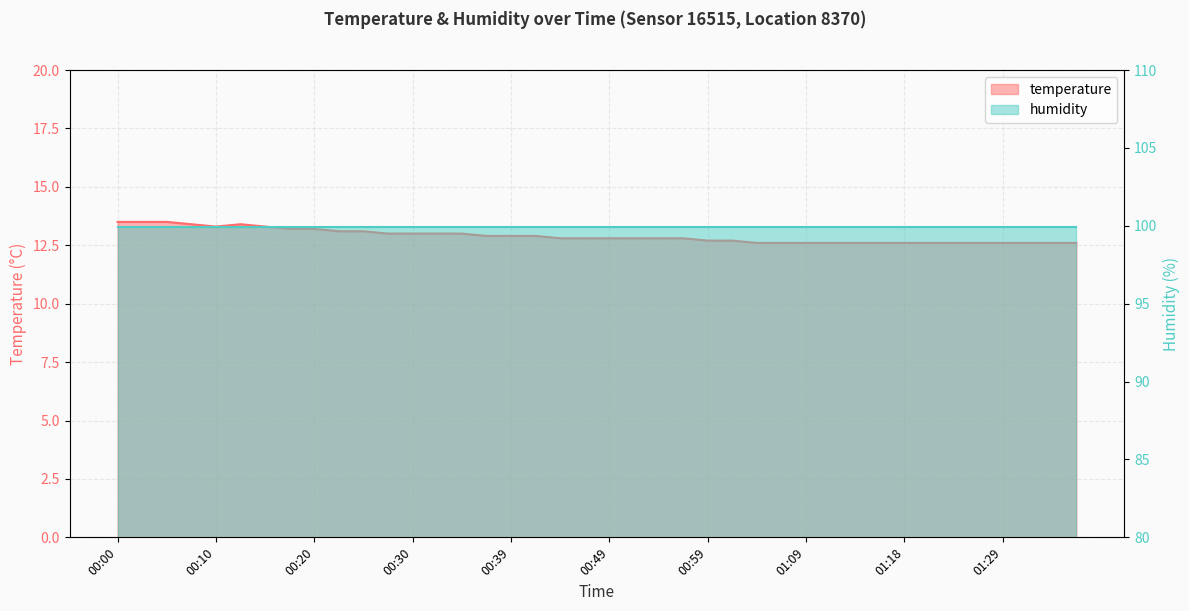

True or false: there are more than 2 points higher than both neighbors.

False